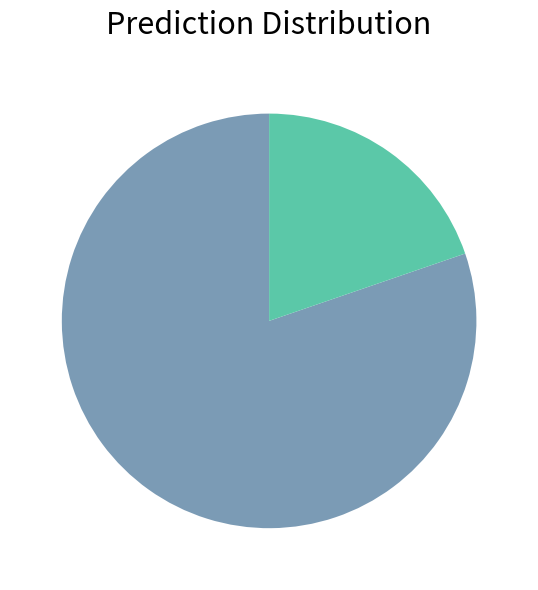

Is there any slice that represents more than half of the pie?

Yes